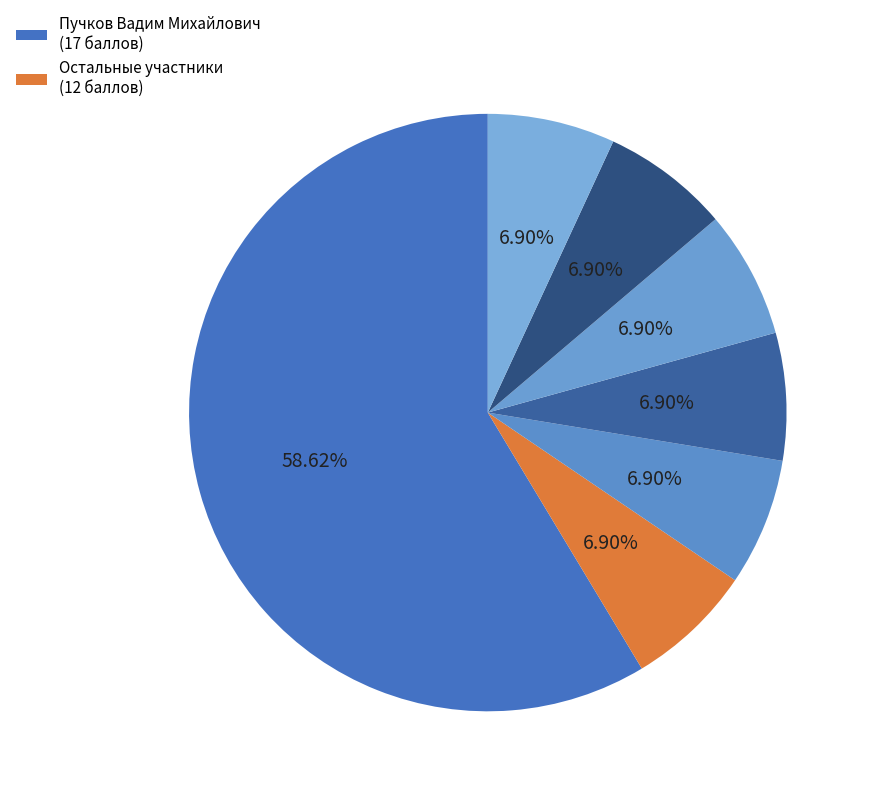

How many segments does this pie chart have?

7